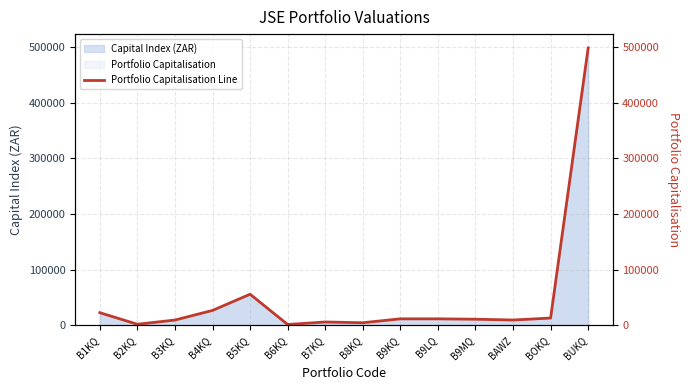

Rank the categories by value from lowest to highest.

B6KQ, B2KQ, B8KQ, B7KQ, B3KQ, BAWZ, B9MQ, B9LQ, B9KQ, BOKQ, B1KQ, B4KQ, B5KQ, BUKQ